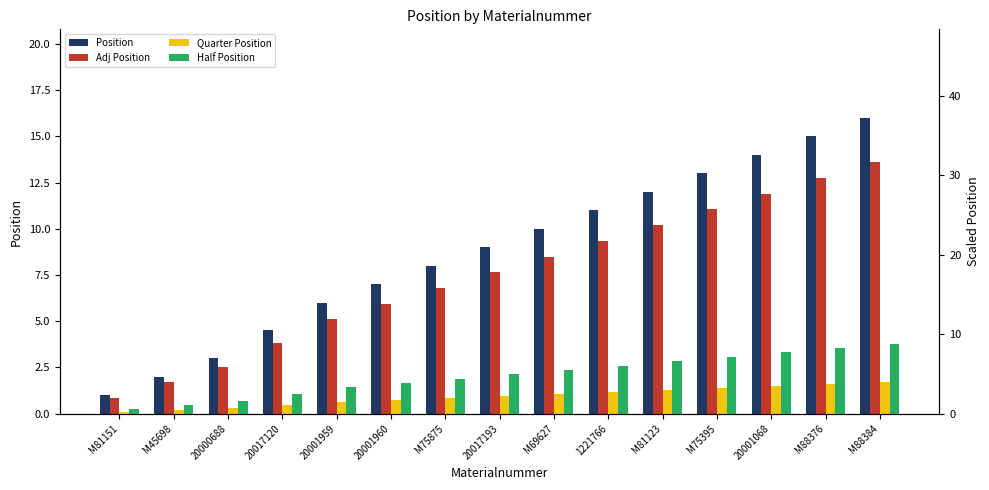

How many series are shown in this chart?

4